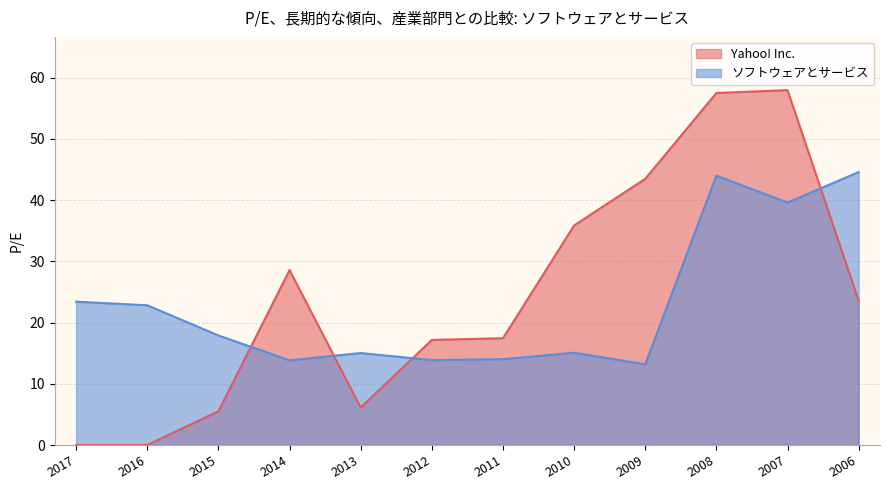

How many data points does each series have?

12